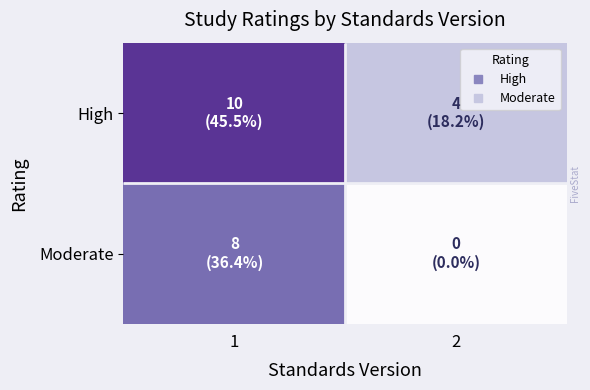

How many positive values does the Moderate series have?

1